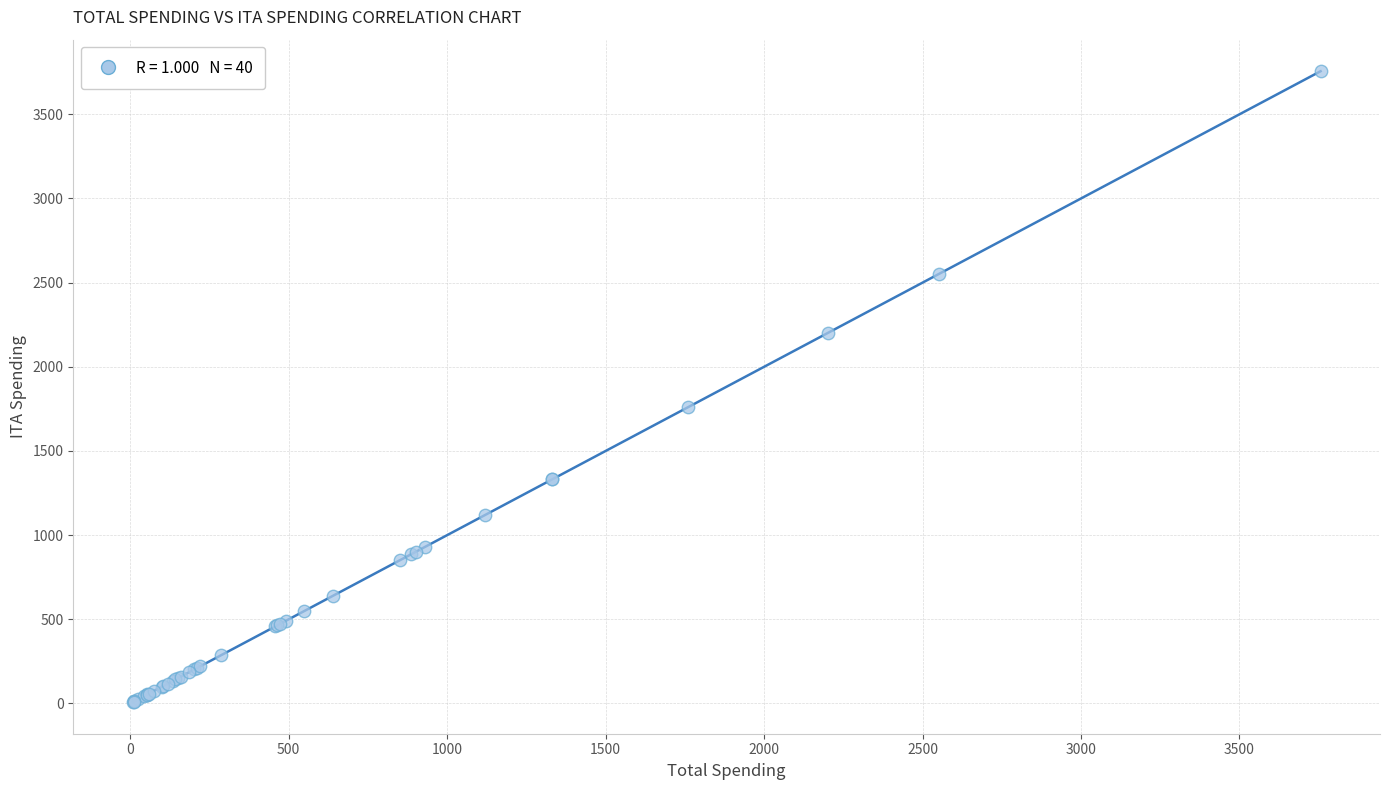

What Y value in the scatter plot is closest to 1881?

1760.0